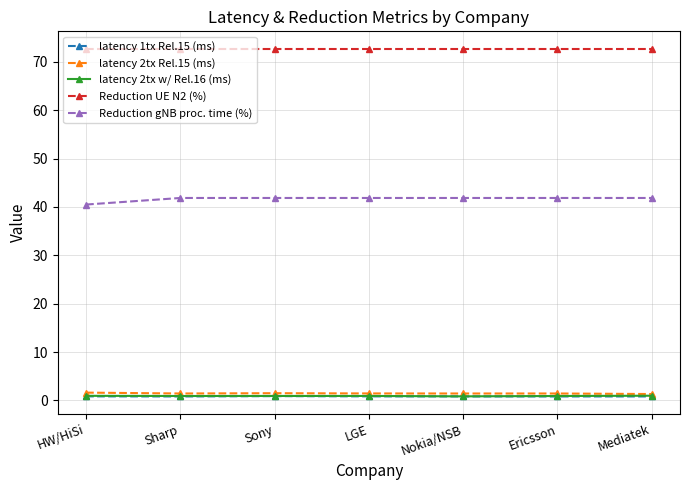

What is the maximum value shown in the chart?

72.7